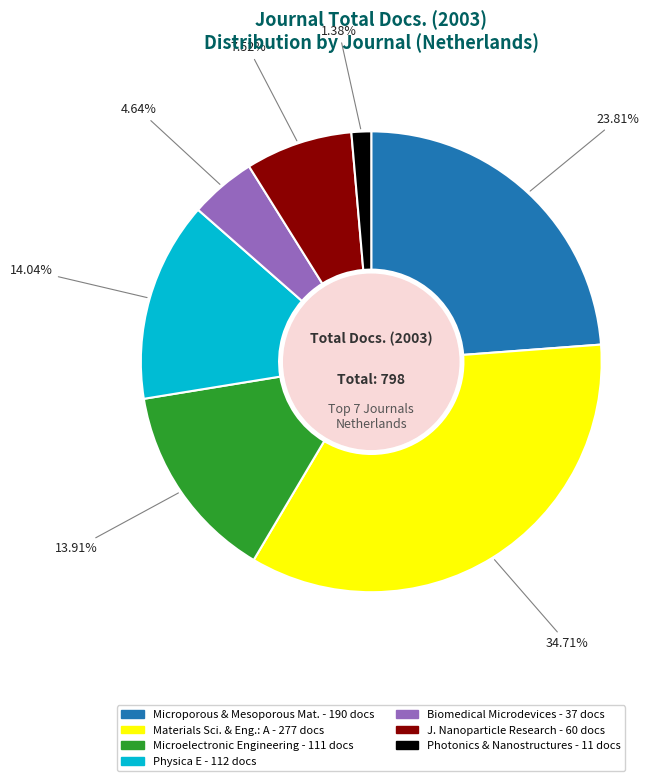

Does any single category account for the majority?

No